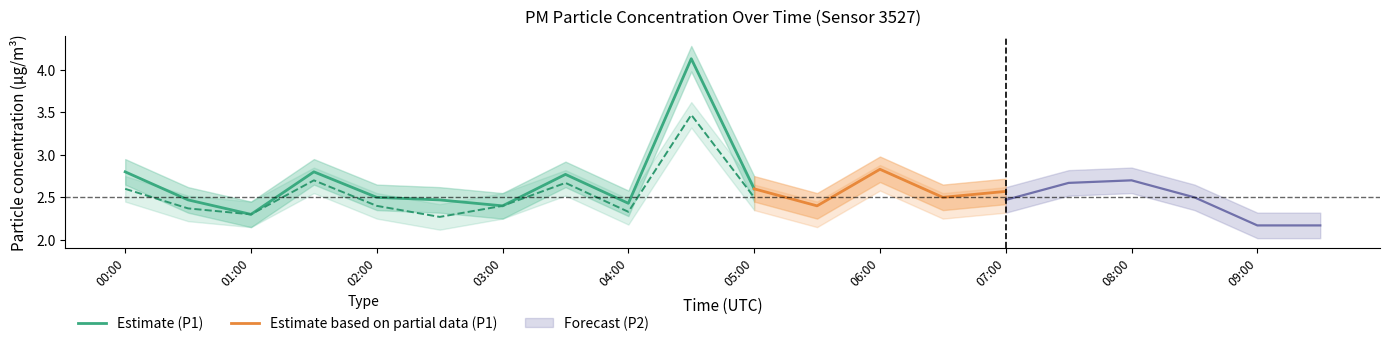

Does the chart display data point markers on the line(s)?

No